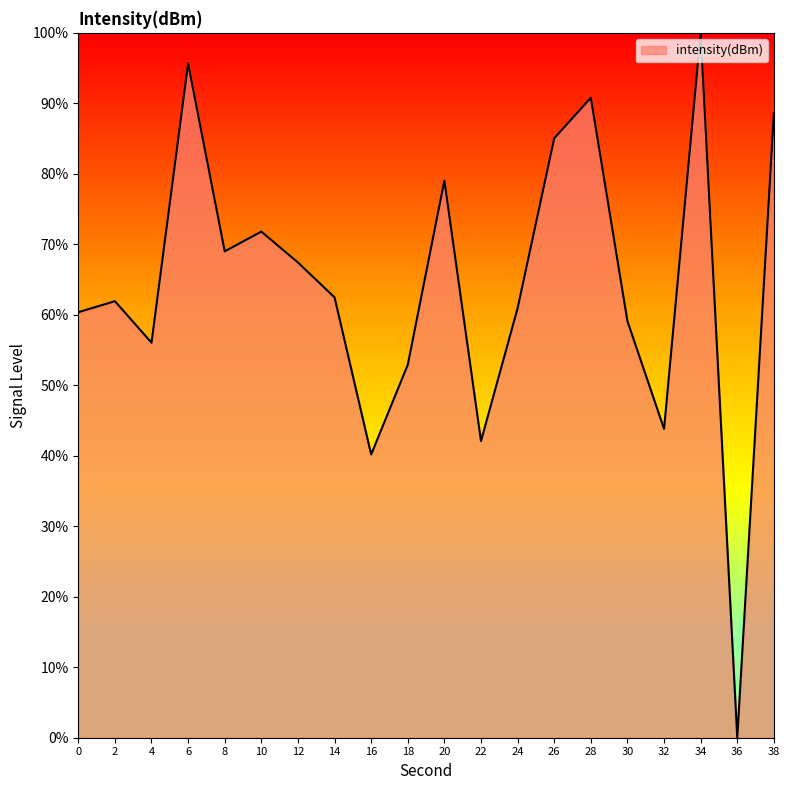

How many values are above zero?

19